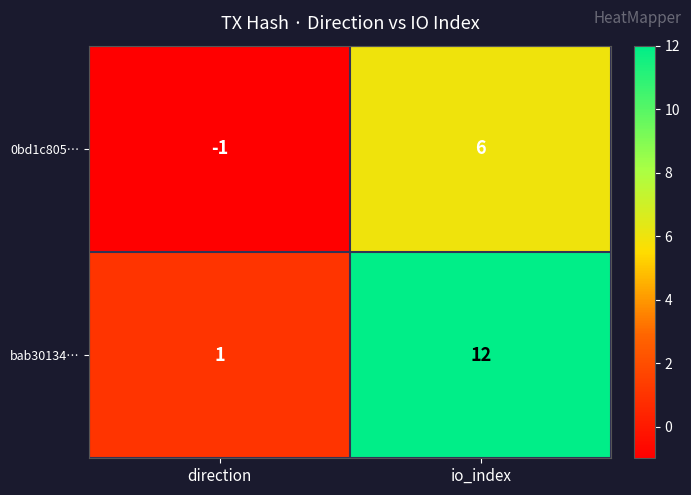

Is it true that bab30134… equals 12 at io_index?

True